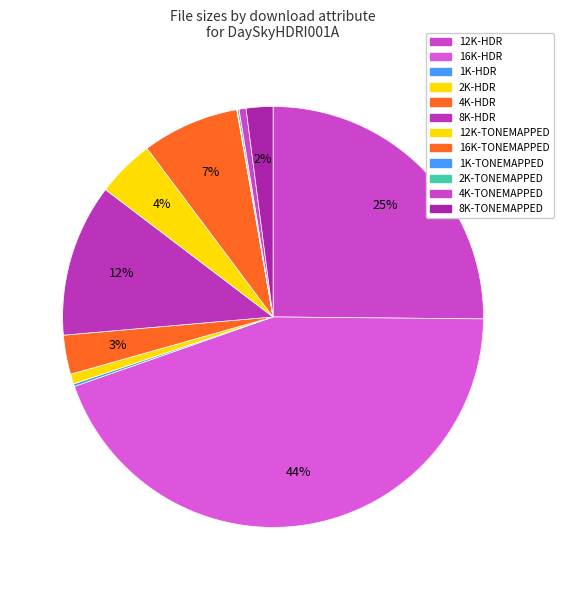

To the nearest percent, what is the difference between the 4K-TONEMAPPED and 12K-HDR slice percentages?

25%